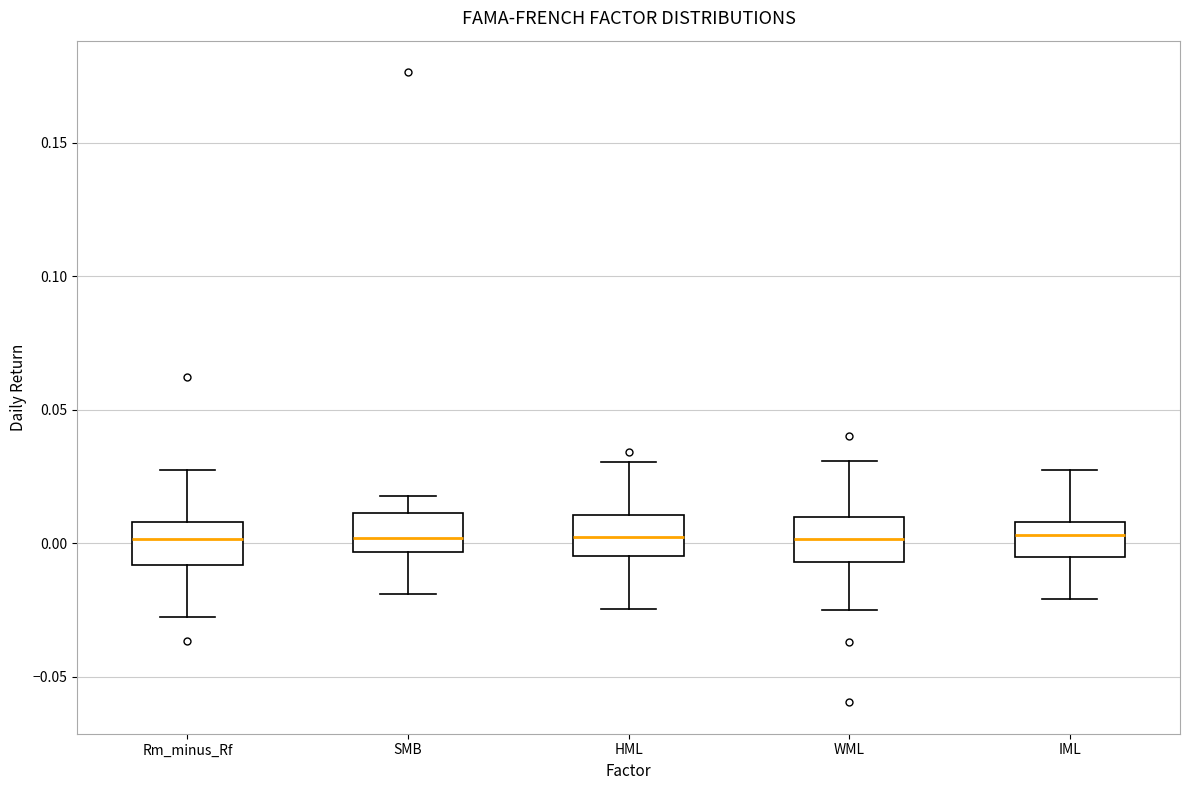

Reading left to right, read every box against the y-axis: the position of its median line, the range the box covers, and the ends of its whiskers. The values are not printed on the chart, so give them approximately, as read against the axis.

Rm_minus_Rf: median 0.000, box -0.010 to 0.010, whiskers -0.025 to 0.030
SMB: median 0.000, box -0.005 to 0.010, whiskers -0.020 to 0.020
HML: median 0.000, box -0.005 to 0.010, whiskers -0.025 to 0.030
WML: median 0.000, box -0.005 to 0.010, whiskers -0.025 to 0.030
IML: median 0.005, box -0.005 to 0.010, whiskers -0.020 to 0.025